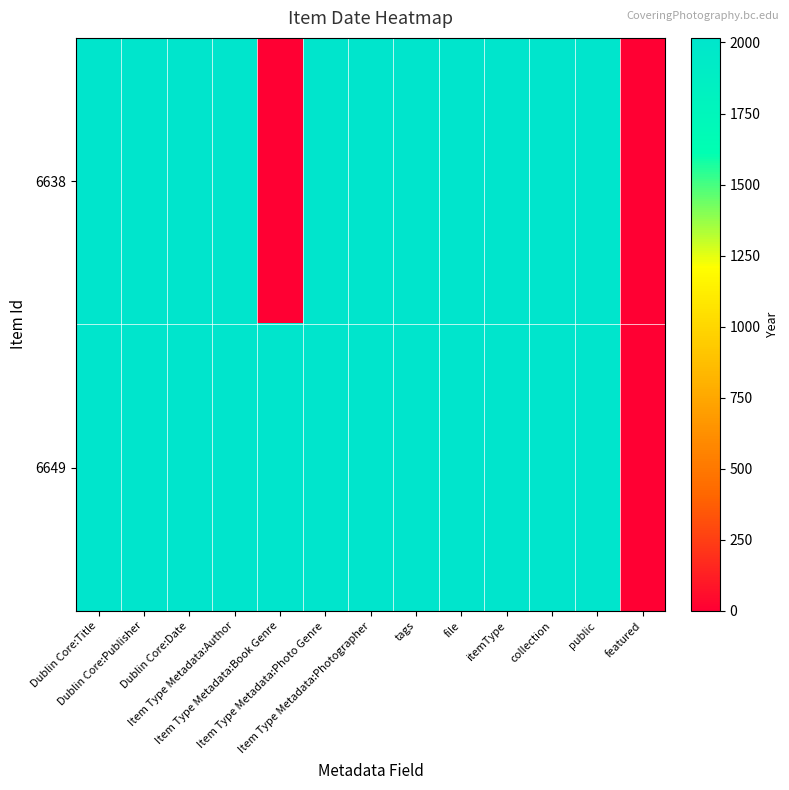

Reading left to right, what are all the values shown in this chart?

6638: Dublin Core:Title=2012	Dublin Core:Publisher=2012	Dublin Core:Date=2012	Item Type Metadata:Author=2012	Item Type Metadata:Book Genre=0	Item Type Metadata:Photo Genre=2012	Item Type Metadata:Photographer=2012	tags=2012	file=2012	itemType=2012	collection=2012	public=2012	featured=0
6649: Dublin Core:Title=2016	Dublin Core:Publisher=2016	Dublin Core:Date=2016	Item Type Metadata:Author=2016	Item Type Metadata:Book Genre=2016	Item Type Metadata:Photo Genre=2016	Item Type Metadata:Photographer=2016	tags=2016	file=2016	itemType=2016	collection=2016	public=2016	featured=0